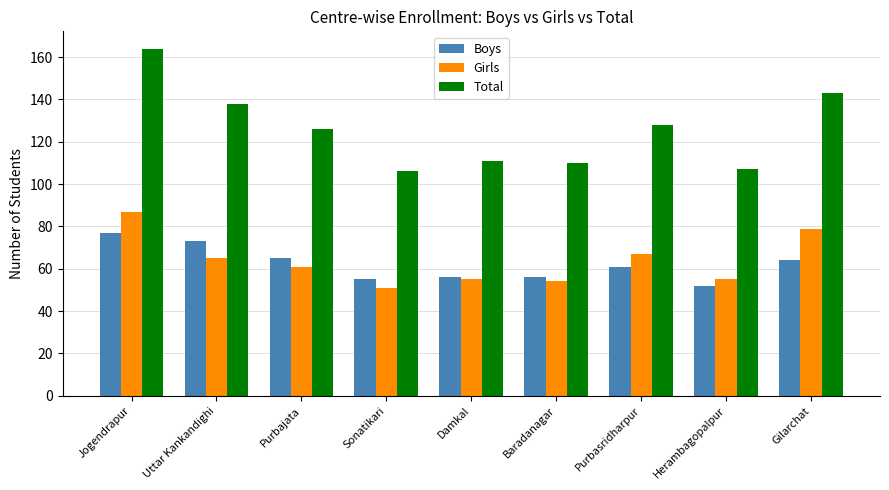

At which label is Total closest to 135?

Uttar Kankandighi